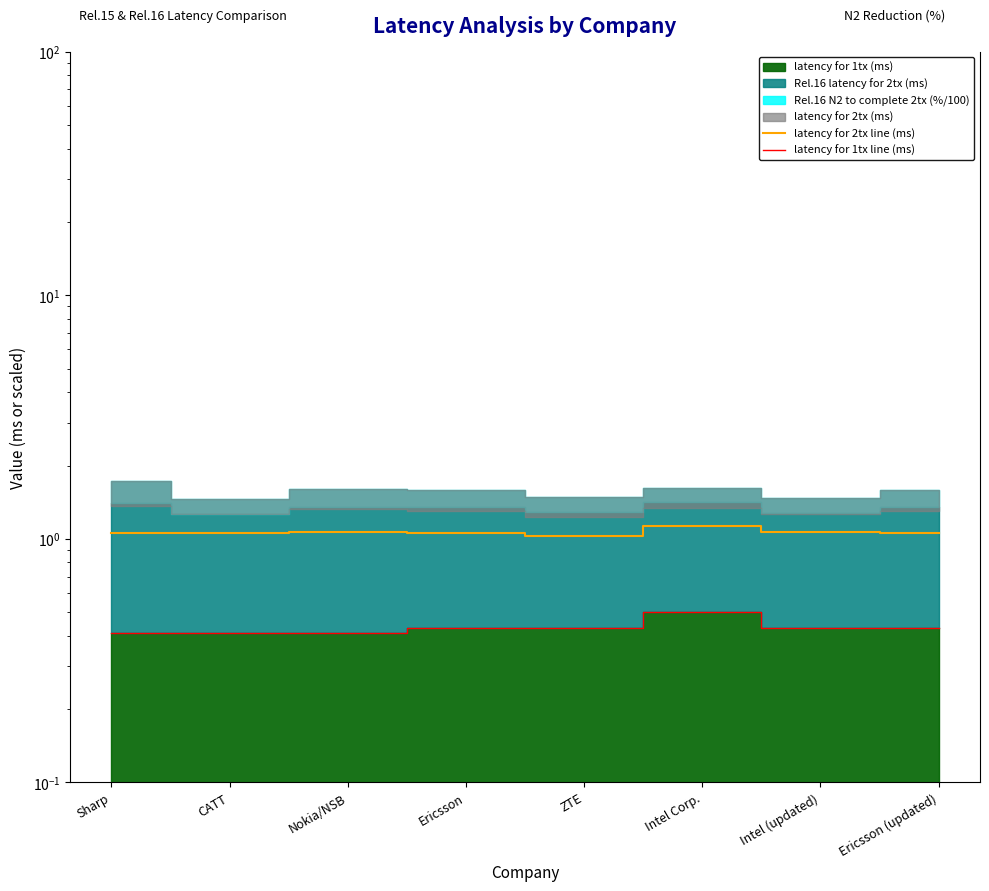

What position from the right is Ericsson?

5